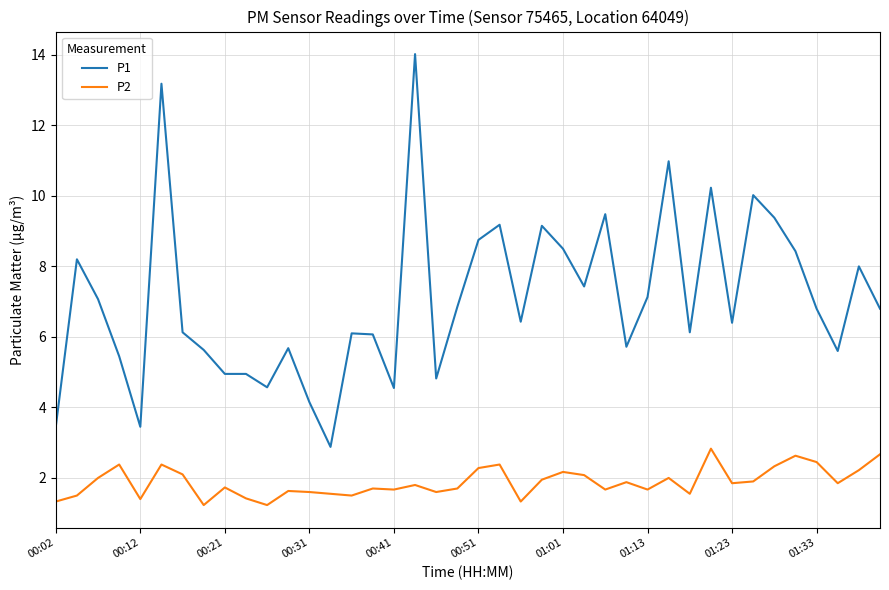

Which series has the largest total across all categories?

P1